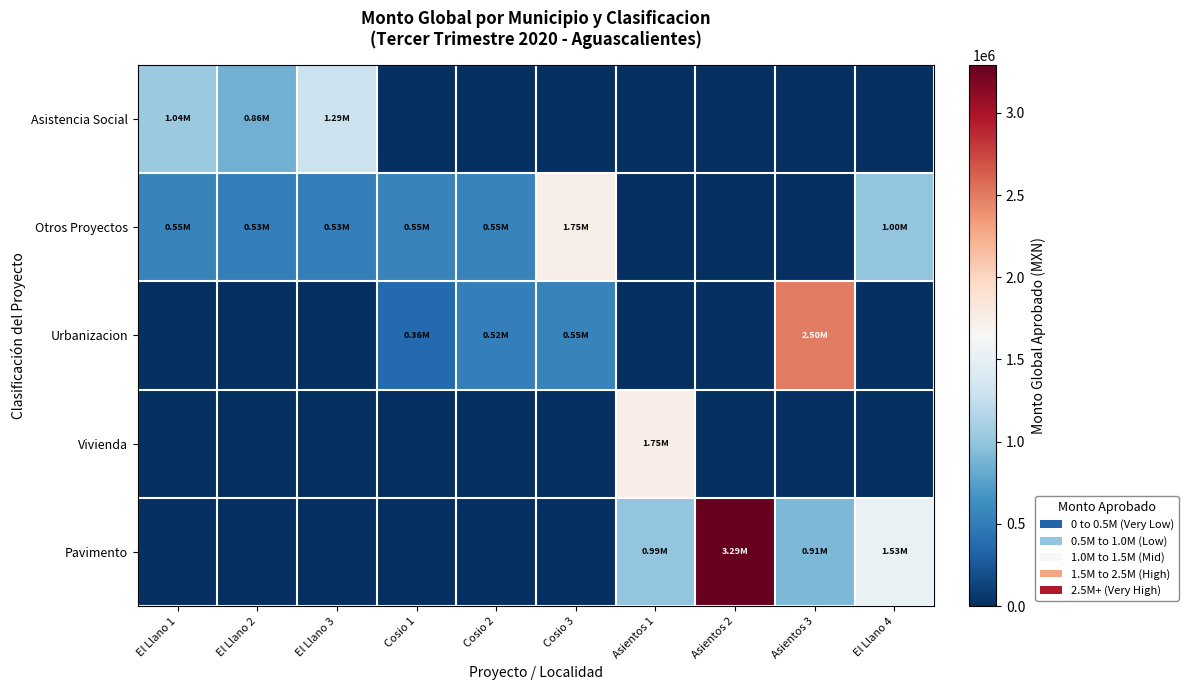

What is the difference between the highest and lowest values at Asientos 2?

3292098.0